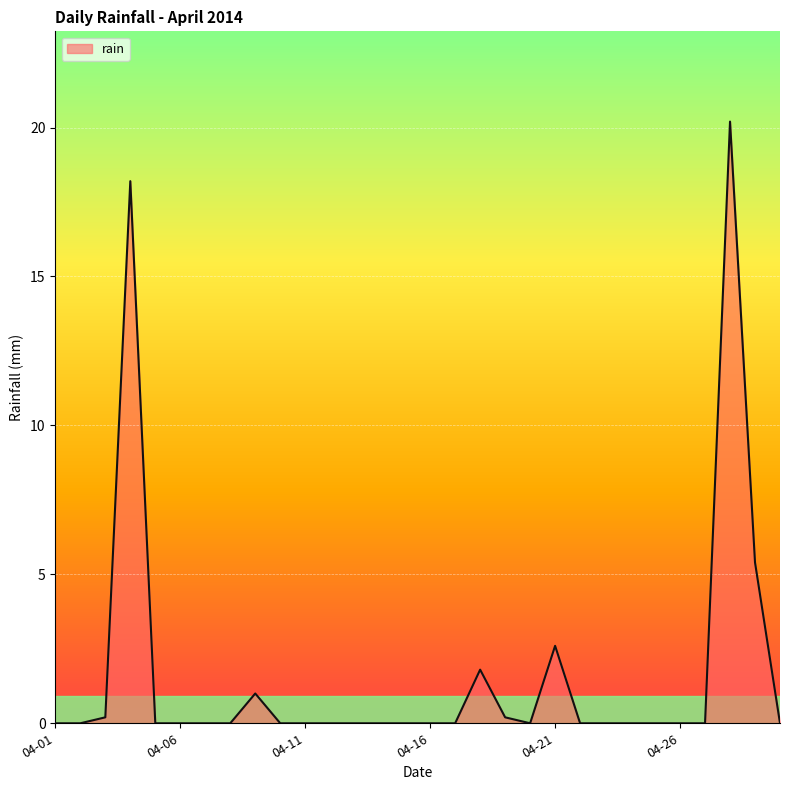

What is the greatest value displayed?

20.2